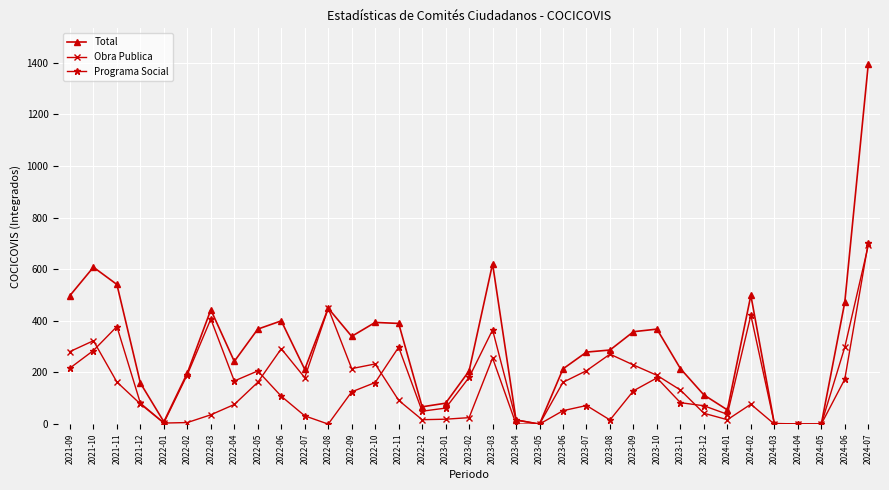

What is the difference between the second highest and minimum values in the Total series?

621